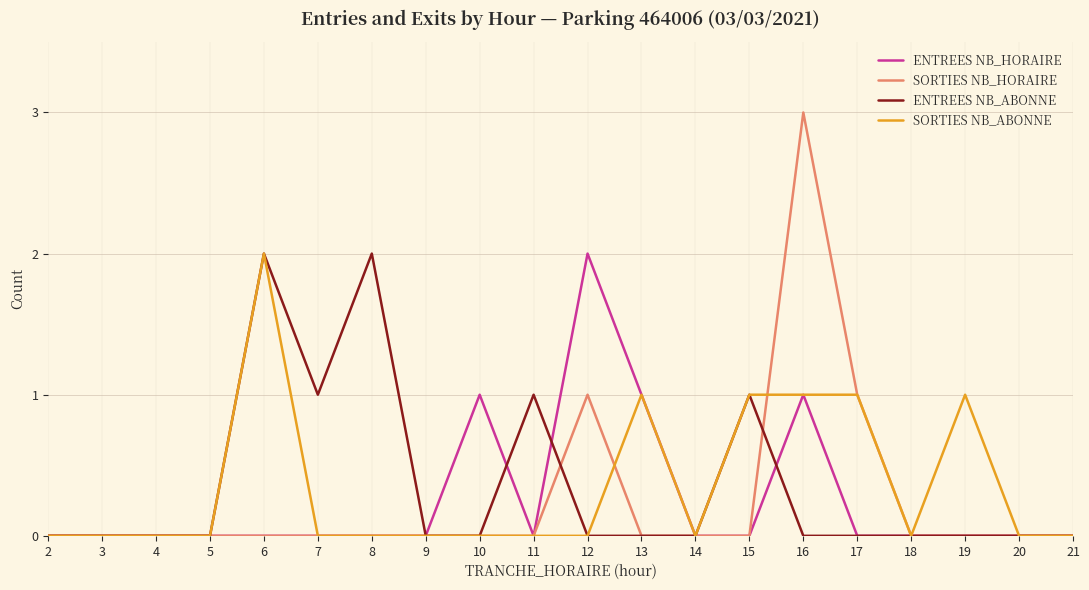

Which series changed the most between 8 and 18?

ENTREES NB_ABONNE